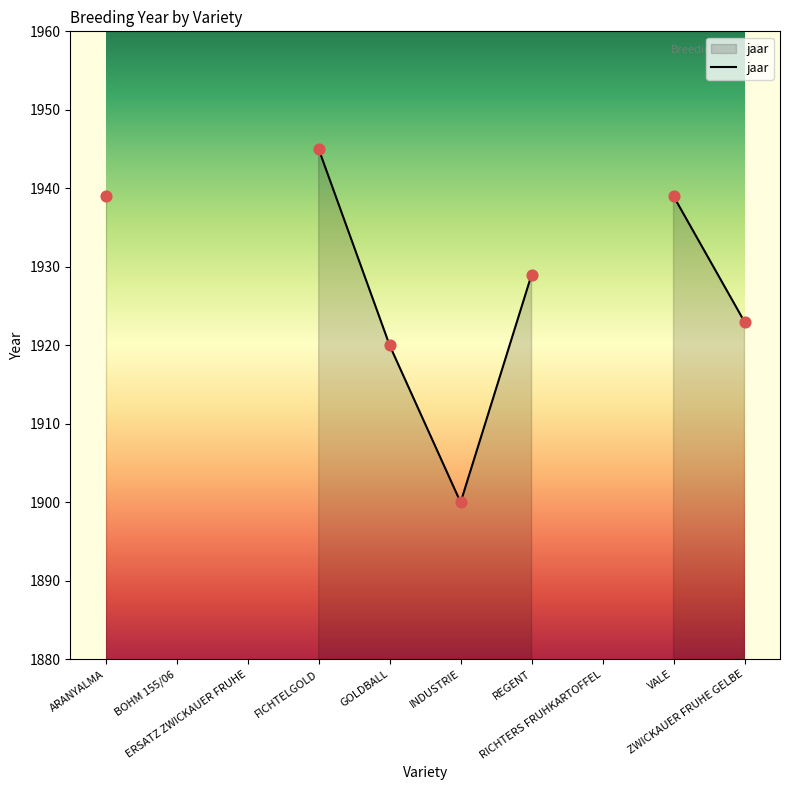

Which has a higher value, GOLDBALL or FICHTELGOLD?

FICHTELGOLD